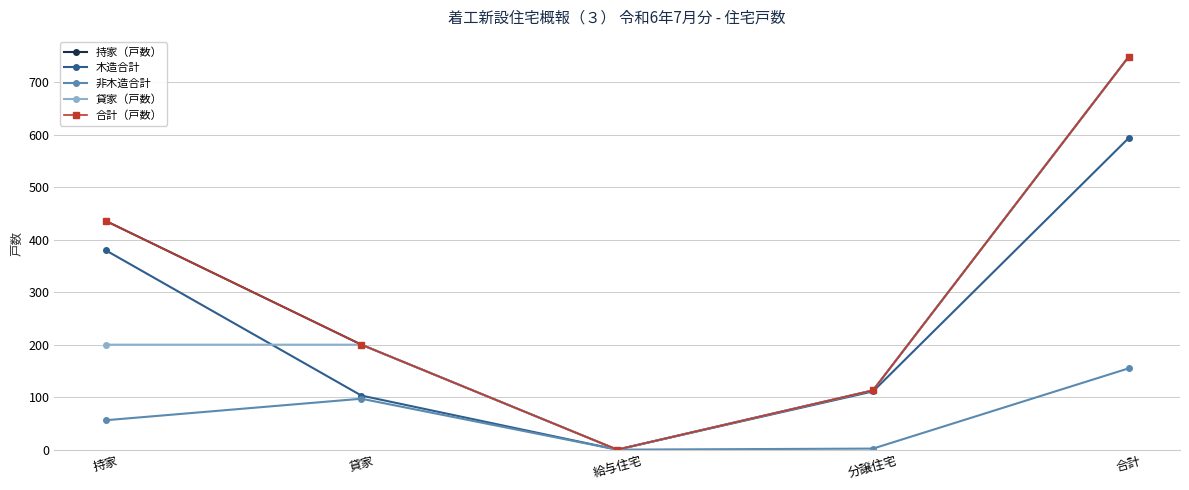

What is the total value across all series at 分譲住宅?

452